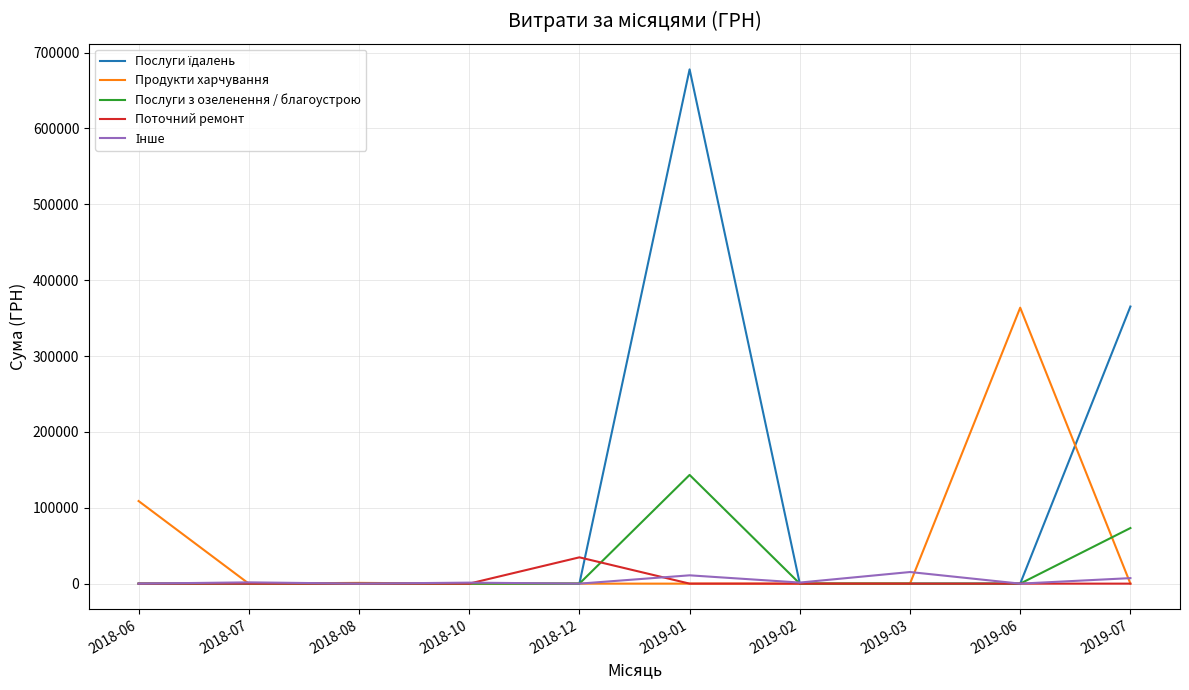

What is the spread (max minus min) of values at 2019-06?

363761.2